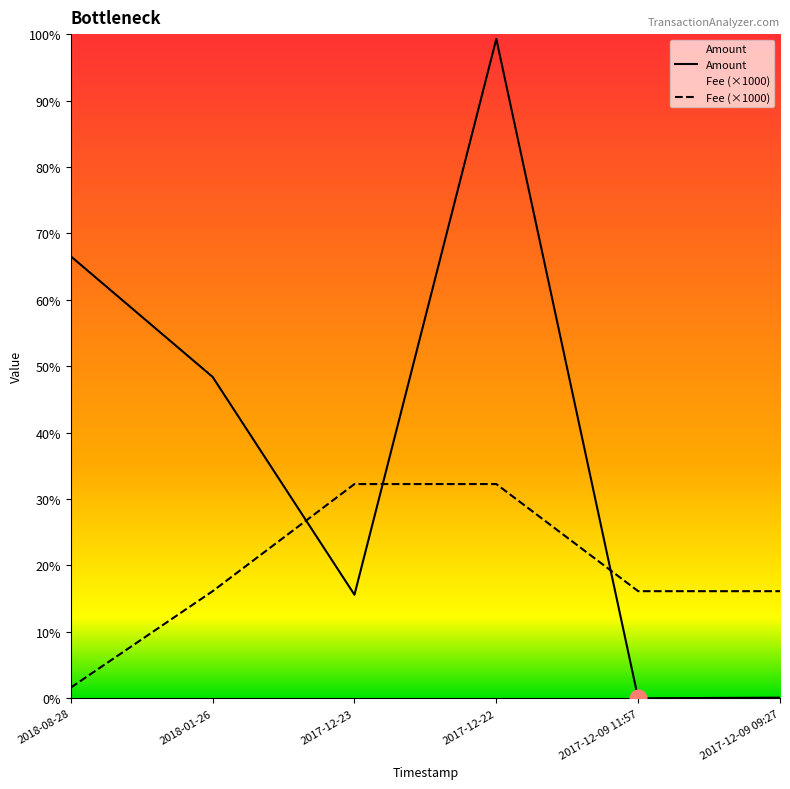

List the series in order of their overall mean, highest first.

Amount, Fee (×1000)